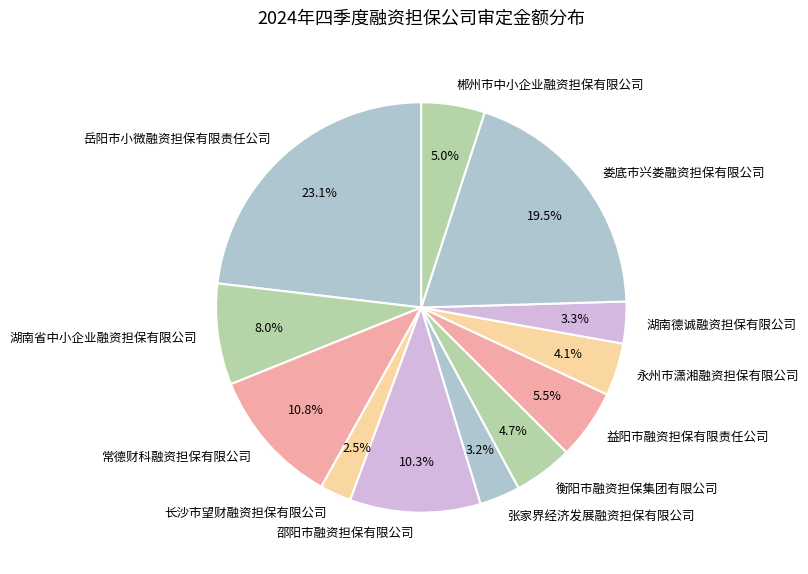

Which has a higher value, 湖南德诚融资担保有限公司 or 常德财科融资担保有限公司?

常德财科融资担保有限公司